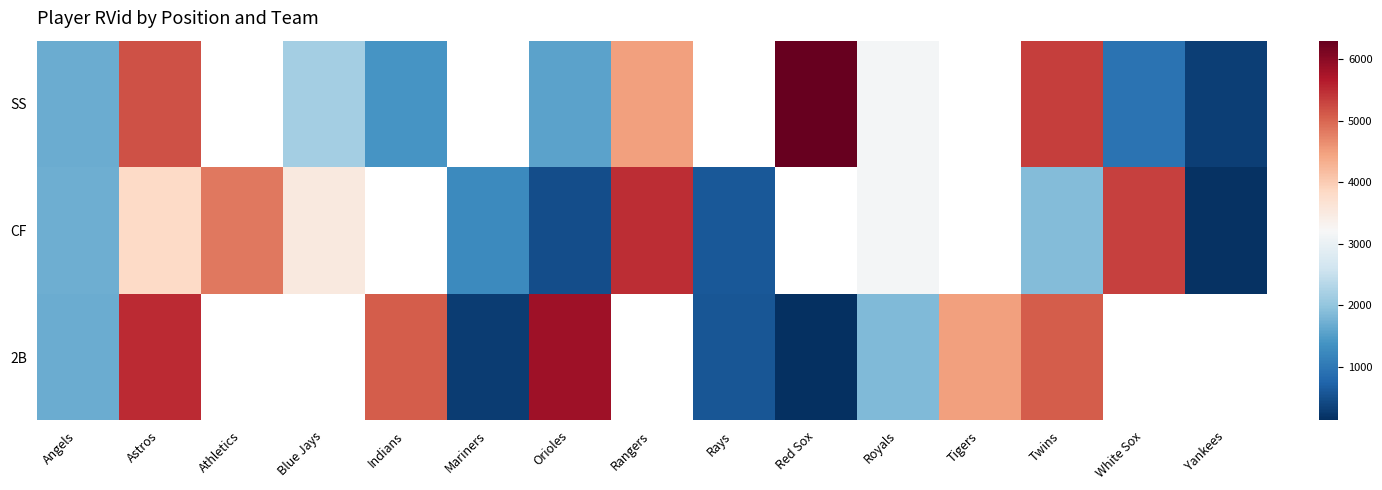

Where does the 2B series first go above 1858?

Astros